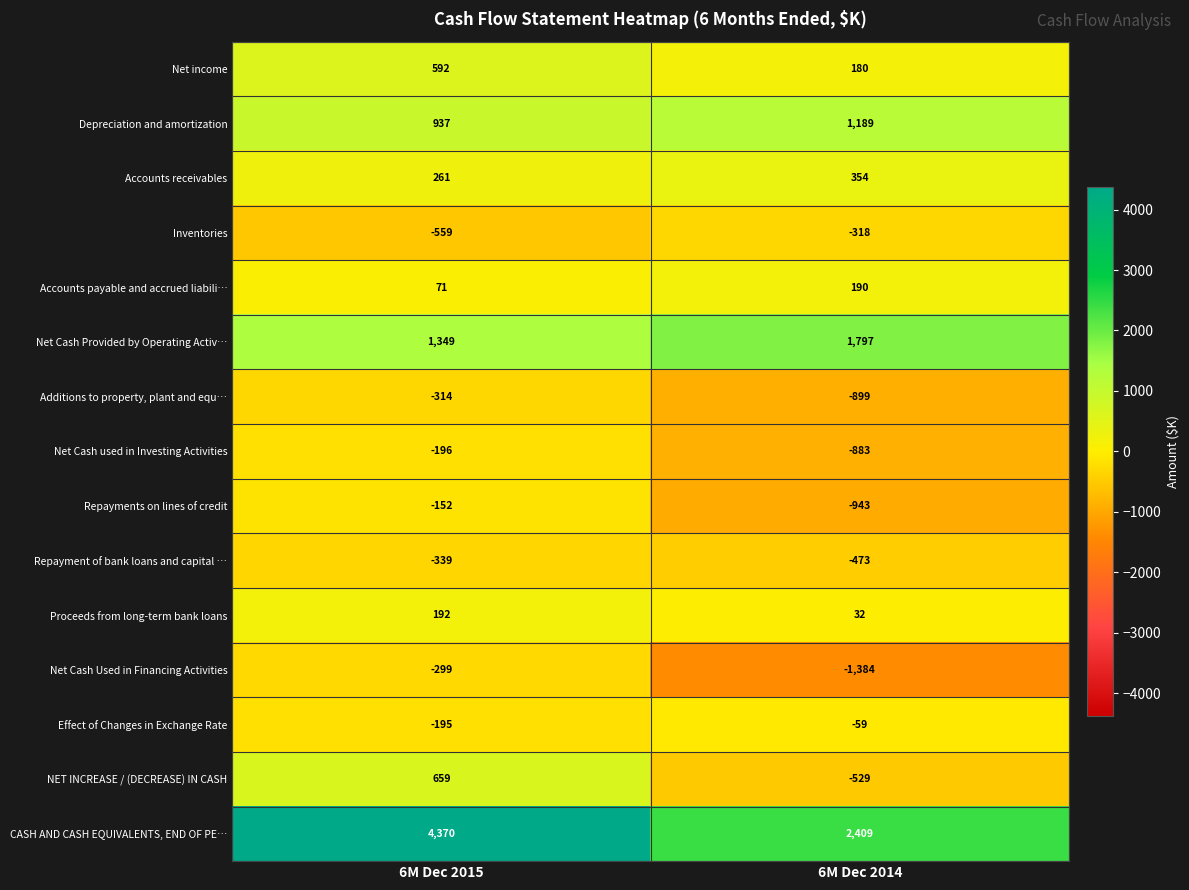

At 6M Dec 2015, list the series in order from largest to smallest.

CASH AND CASH EQUIVALENTS, END OF PE…, Net Cash Provided by Operating Activ…, Depreciation and amortization, NET INCREASE / (DECREASE) IN CASH, Net income, Accounts receivables, Proceeds from long-term bank loans, Accounts payable and accrued liabili…, Repayments on lines of credit, Effect of Changes in Exchange Rate, Net Cash used in Investing Activities, Net Cash Used in Financing Activities, Additions to property, plant and equ…, Repayment of bank loans and capital …, Inventories